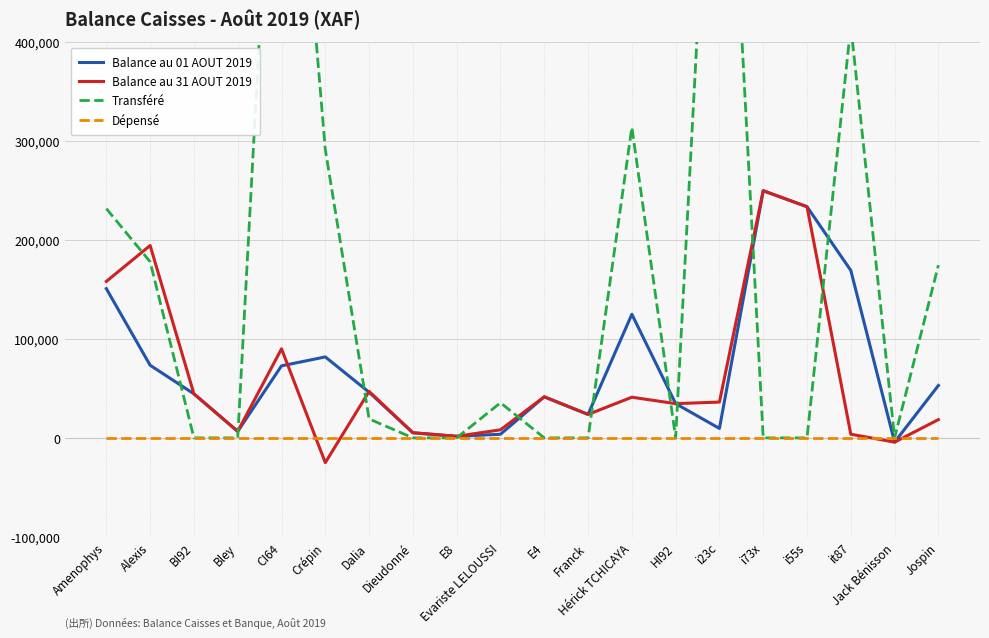

True or false: Dépensé has more than 1 interior local peaks.

False